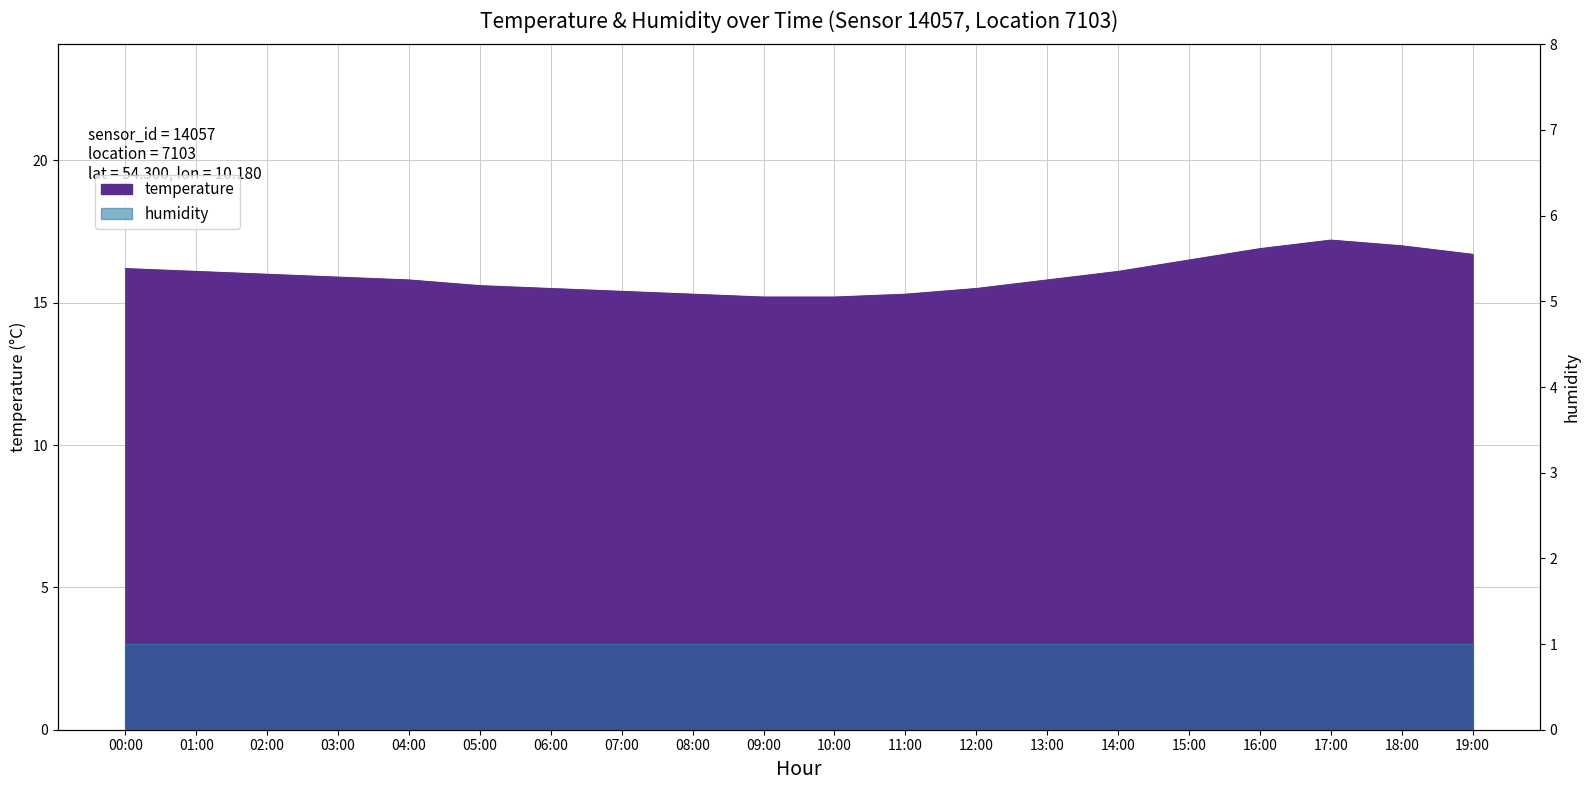

The chart shows a value of 16.2 at 00:00. True or false?

True